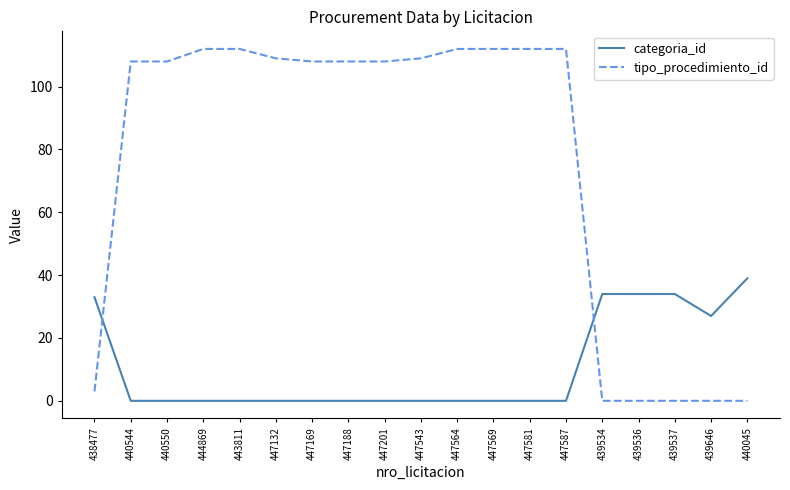

The value of categoria_id at 439536 is 60. True or false?

False